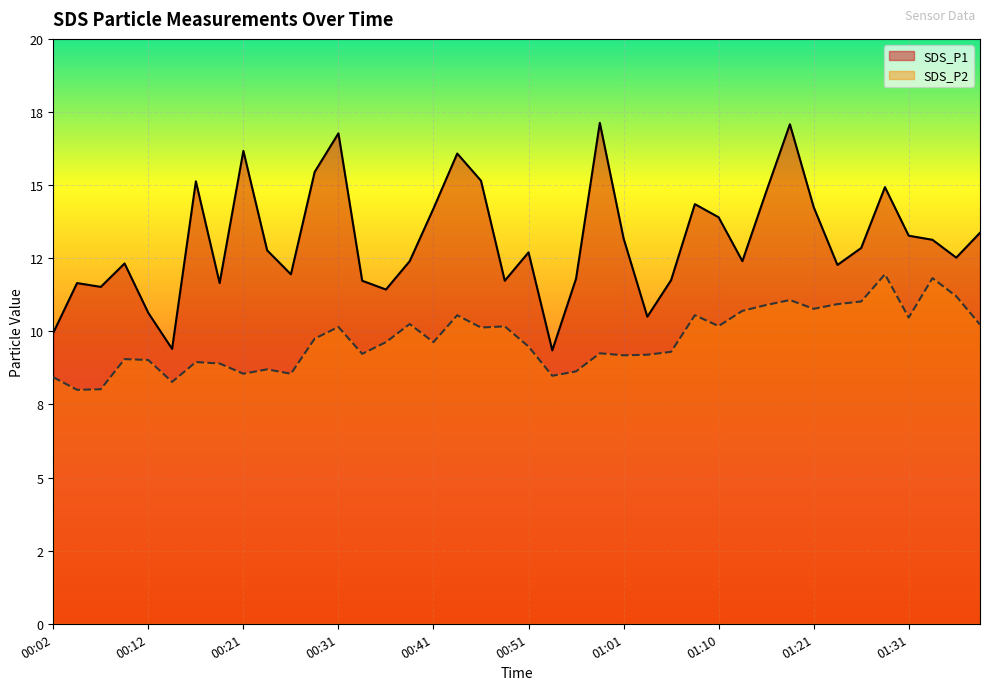

Does the chart display data point markers on the line(s)?

No